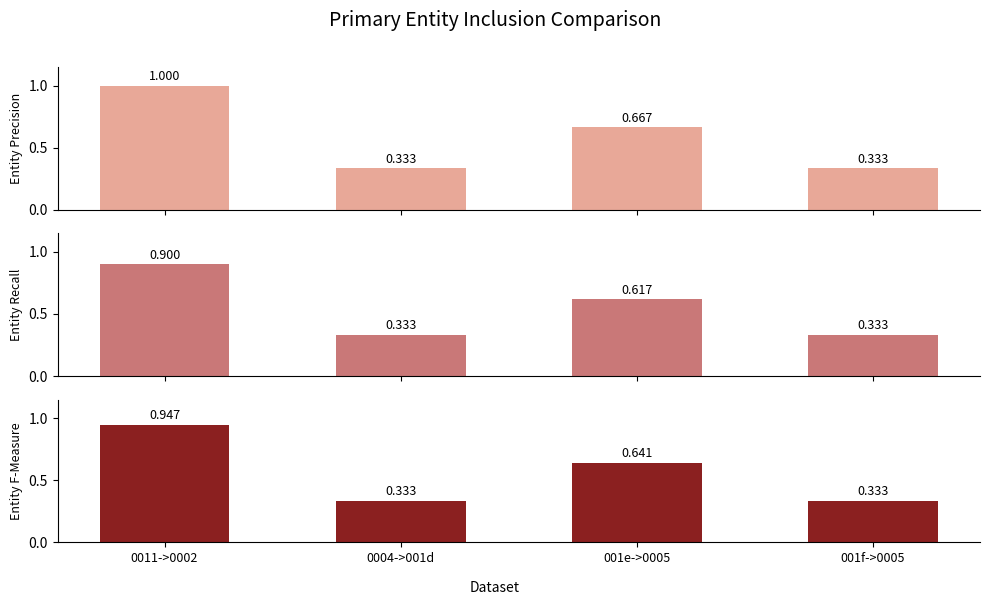

What is the difference between the second highest and second lowest values in the Flow (f-measure) series?

0.3